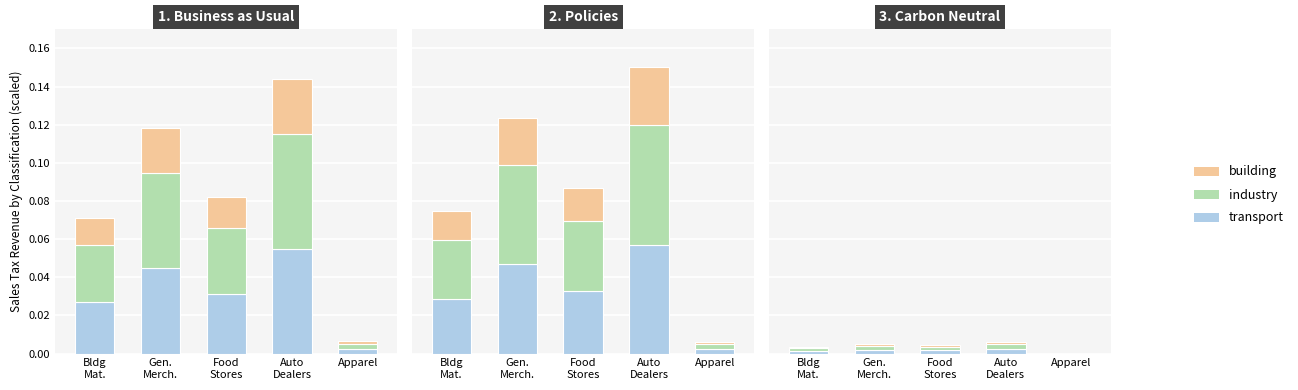

What is the label of the 1st bar from the left?

Bldg
Mat.